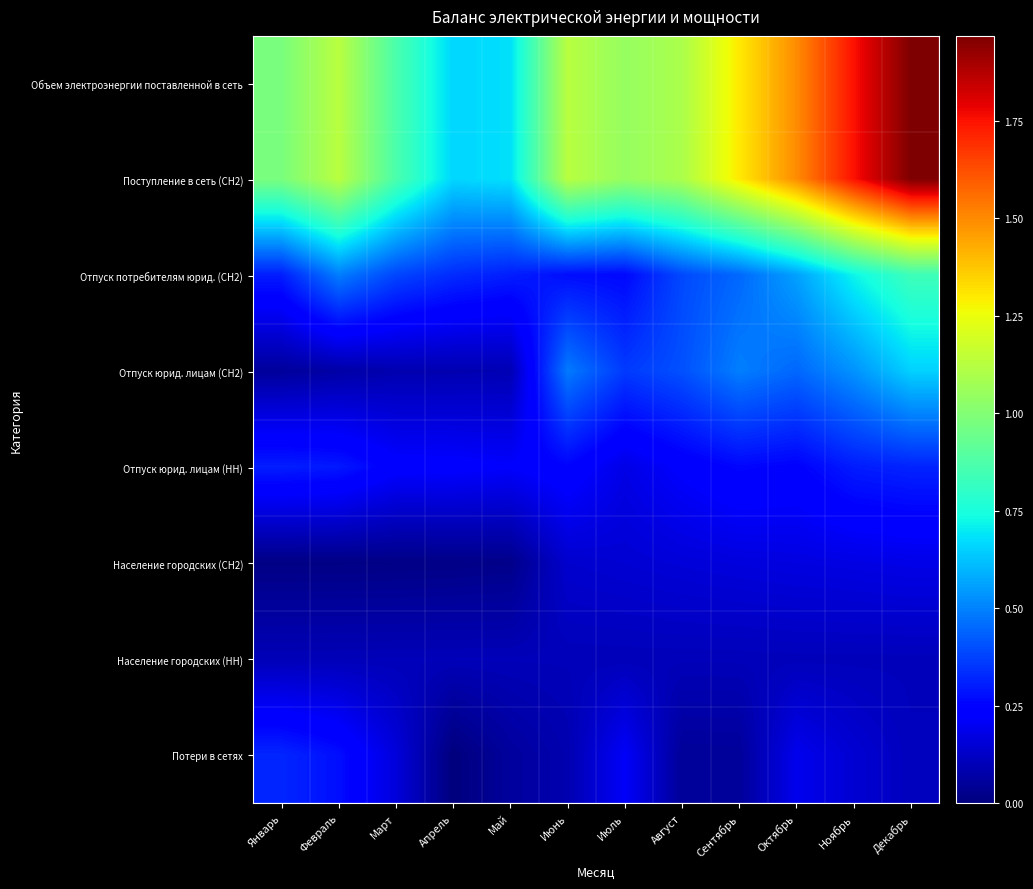

Rank the series at Март from highest to lowest value.

Объем электроэнергии поставленной в сеть, Поступление в сеть (СН2), Отпуск потребителям юрид. (СН2), Отпуск юрид. лицам (НН), Потери в сетях, Население городских (НН), Отпуск юрид. лицам (СН2), Население городских (СН2)